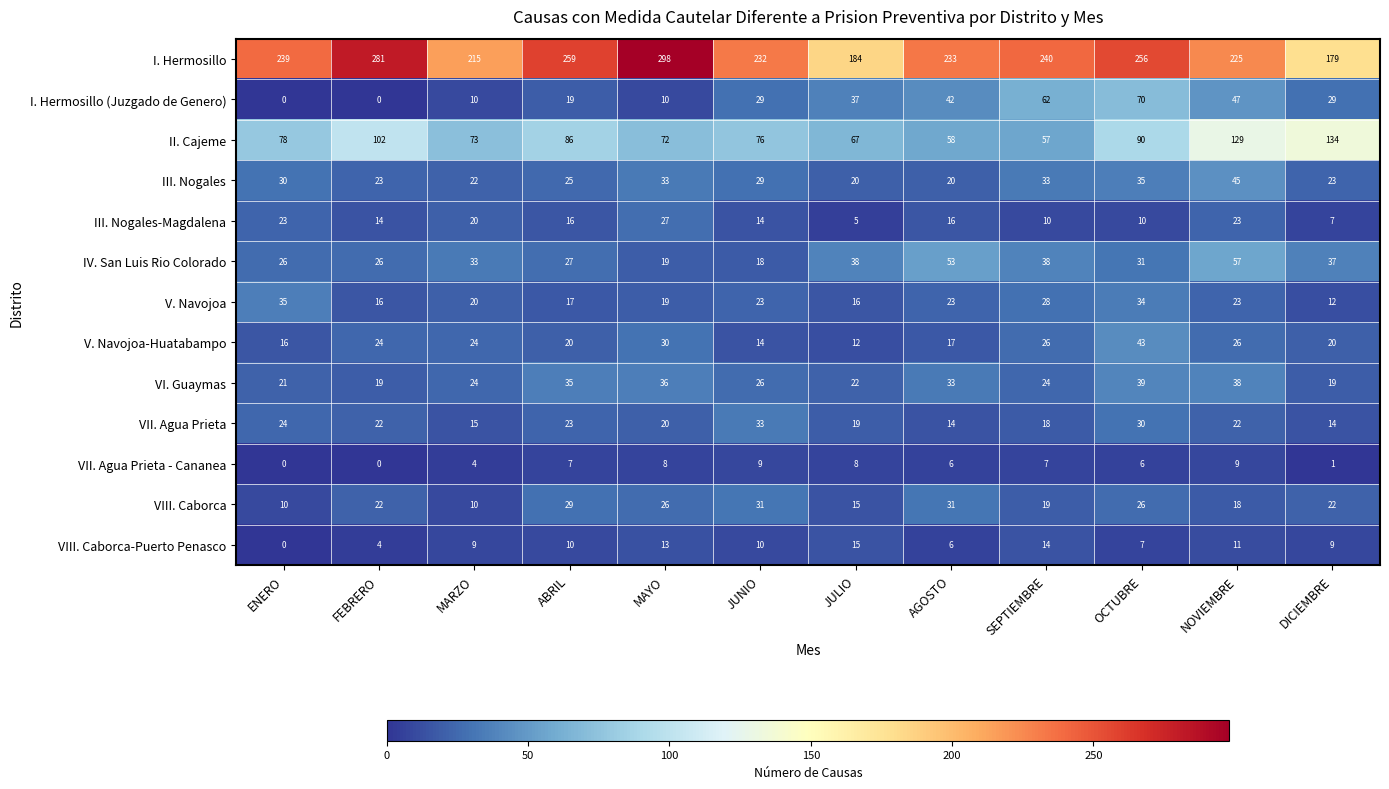

Which series changed the most between FEBRERO and JUNIO?

I. Hermosillo